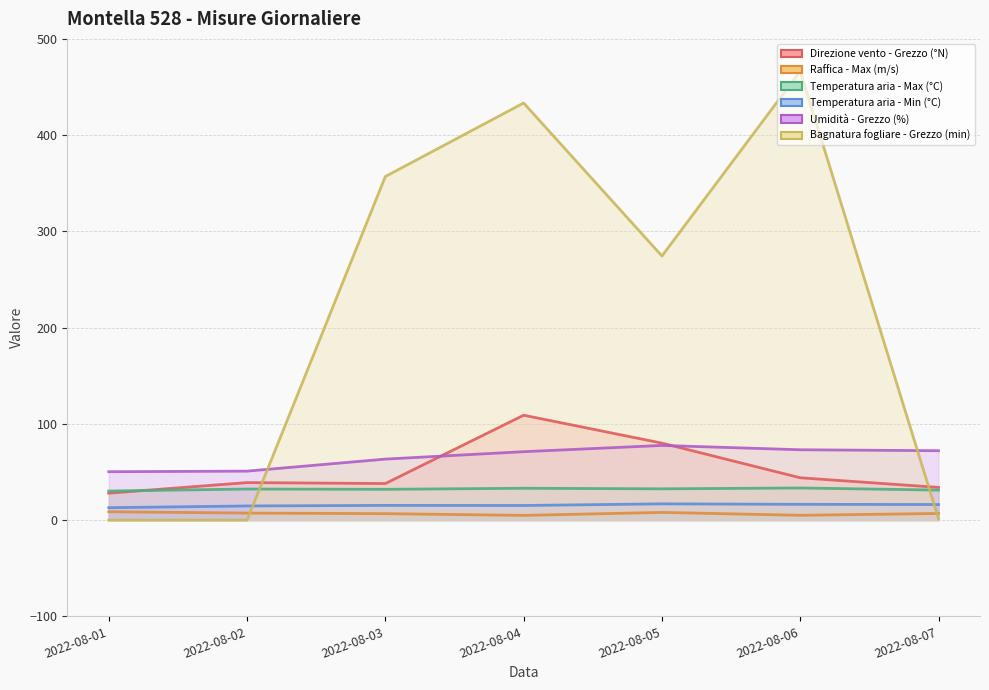

Reading left to right, extract all data points from this chart.

Direzione vento - Grezzo (°N): 2022-08-01=28.0	2022-08-02=39.0	2022-08-03=38.0	2022-08-04=109.0	2022-08-05=80.0	2022-08-06=44.0	2022-08-07=34.0
Raffica - Max (m/s): 2022-08-01=8.7	2022-08-02=7.3	2022-08-03=6.7	2022-08-04=4.9	2022-08-05=8.0	2022-08-06=5.0	2022-08-07=6.9
Temperatura aria - Max (°C): 2022-08-01=30.2	2022-08-02=32.3	2022-08-03=32.0	2022-08-04=33.1	2022-08-05=32.5	2022-08-06=33.4	2022-08-07=31.2
Temperatura aria - Min (°C): 2022-08-01=12.9	2022-08-02=14.7	2022-08-03=15.3	2022-08-04=15.2	2022-08-05=16.9	2022-08-06=16.4	2022-08-07=16.2
Umidità - Grezzo (%): 2022-08-01=50.3	2022-08-02=50.9	2022-08-03=63.4	2022-08-04=71.1	2022-08-05=77.6	2022-08-06=73.1	2022-08-07=72.1
Bagnatura fogliare - Grezzo (min): 2022-08-01=0.0	2022-08-02=0.0	2022-08-03=357.0	2022-08-04=433.4	2022-08-05=274.4	2022-08-06=466.5	2022-08-07=1.5